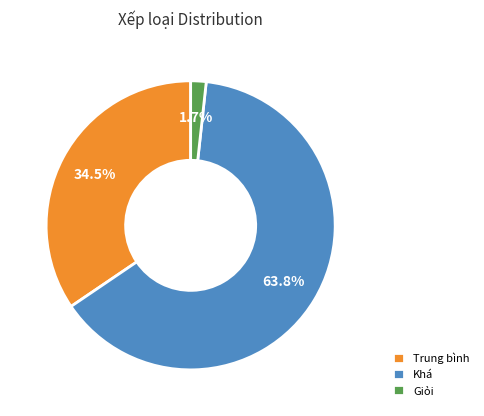

How many segments does this pie chart have?

3